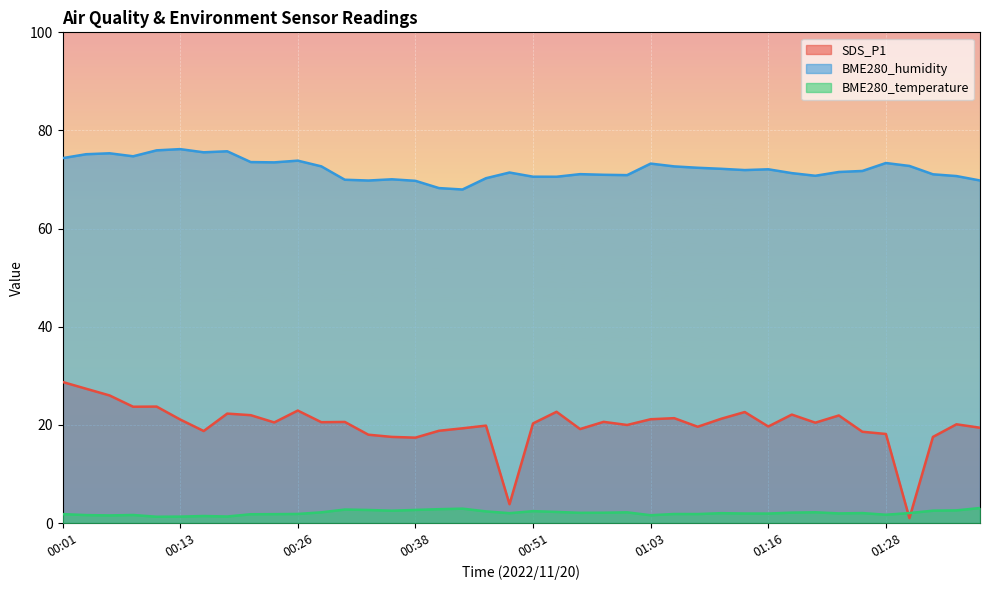

What is the average value of the SDS_P1 series?

20.0